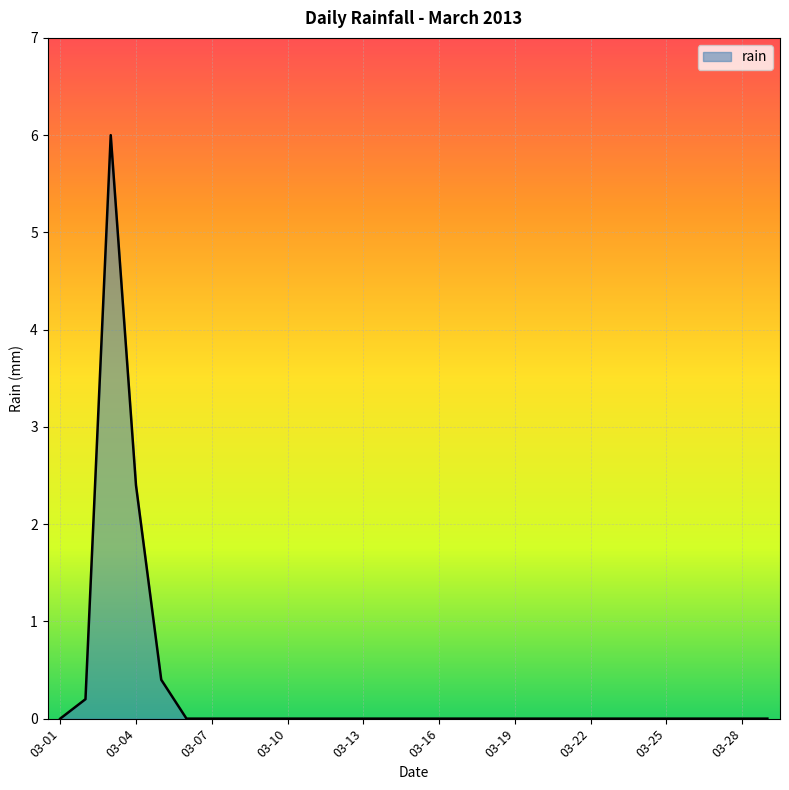

What is the difference between the maximum and minimum values?

6.0